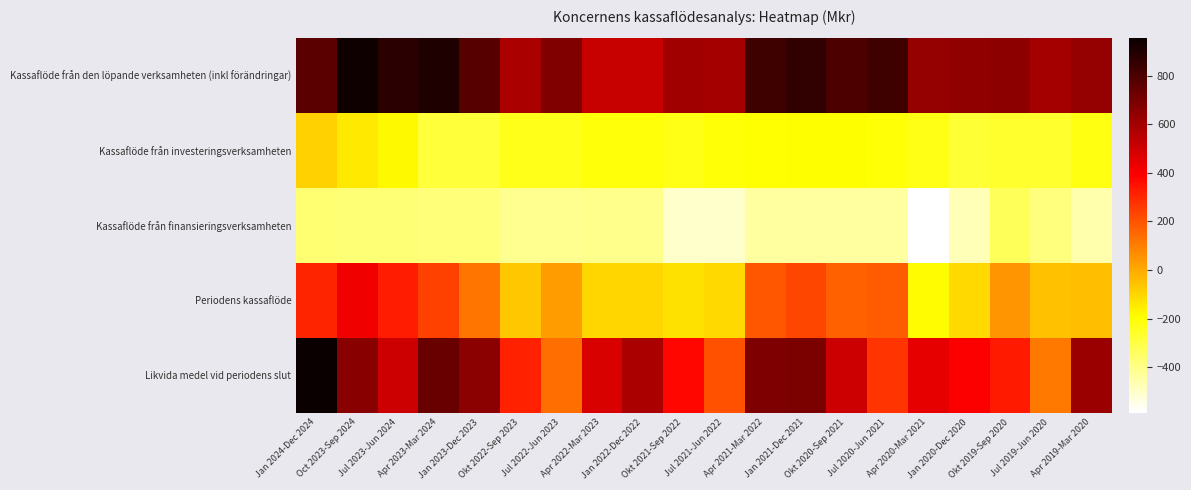

What is the total value across all series at Okt 2021-Sep 2022?

117